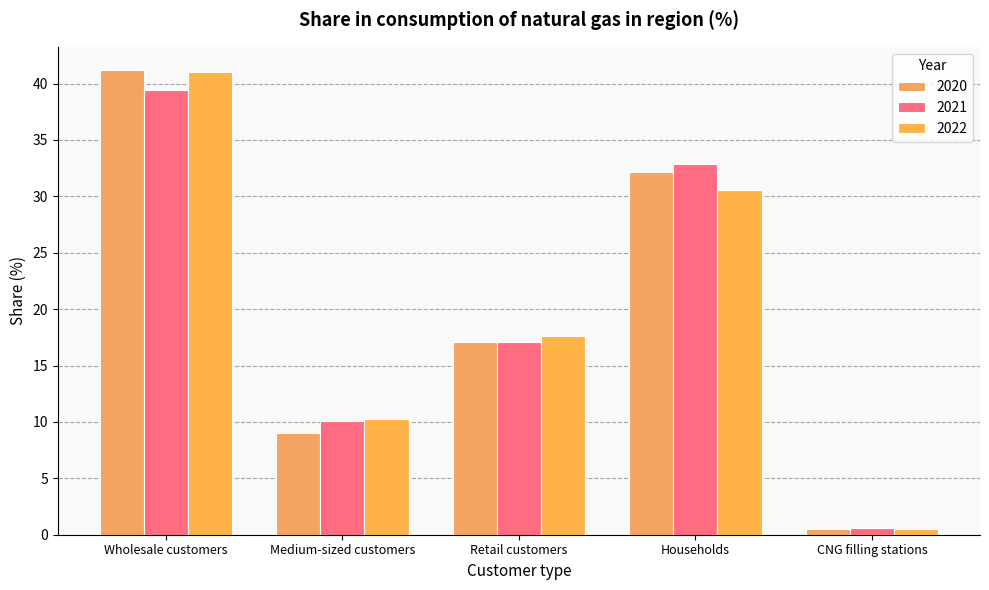

How many distinct data groups are displayed?

3